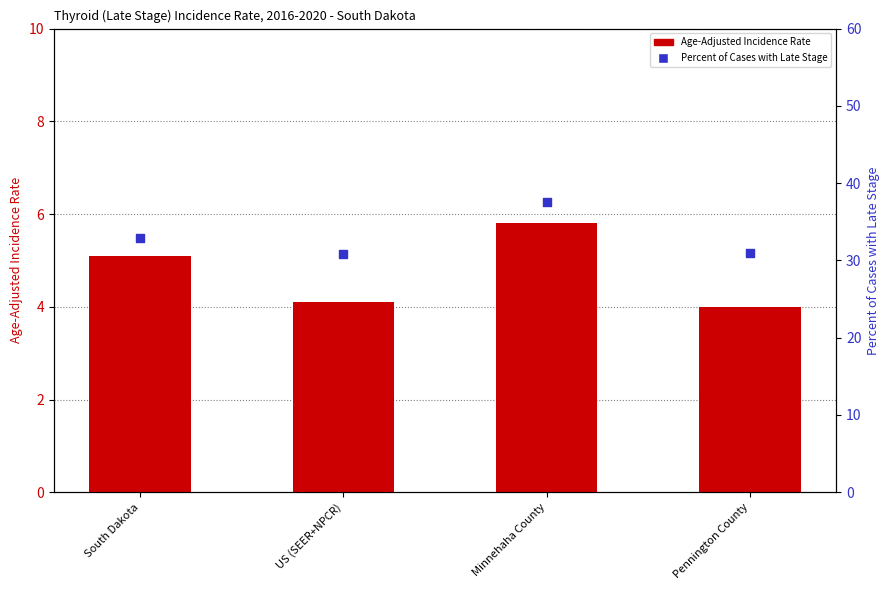

What is the total value across all series at Pennington County?

35.0